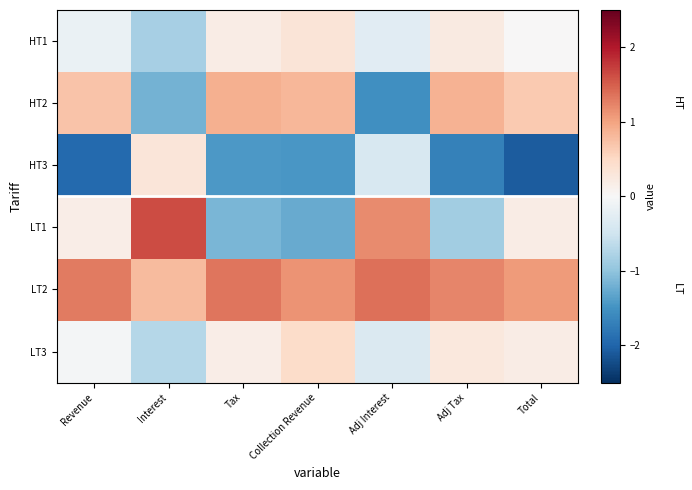

Rank the series by their maximum value, from lowest to highest.

HT3, HT1, LT3, HT2, LT2, LT1